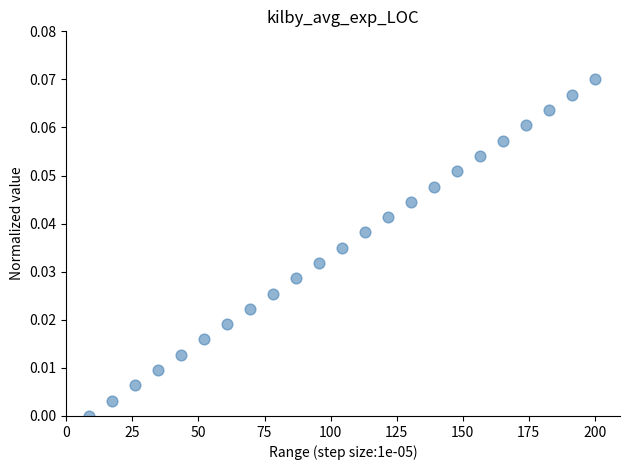

What is the range of X values (max minus min)?

191.3